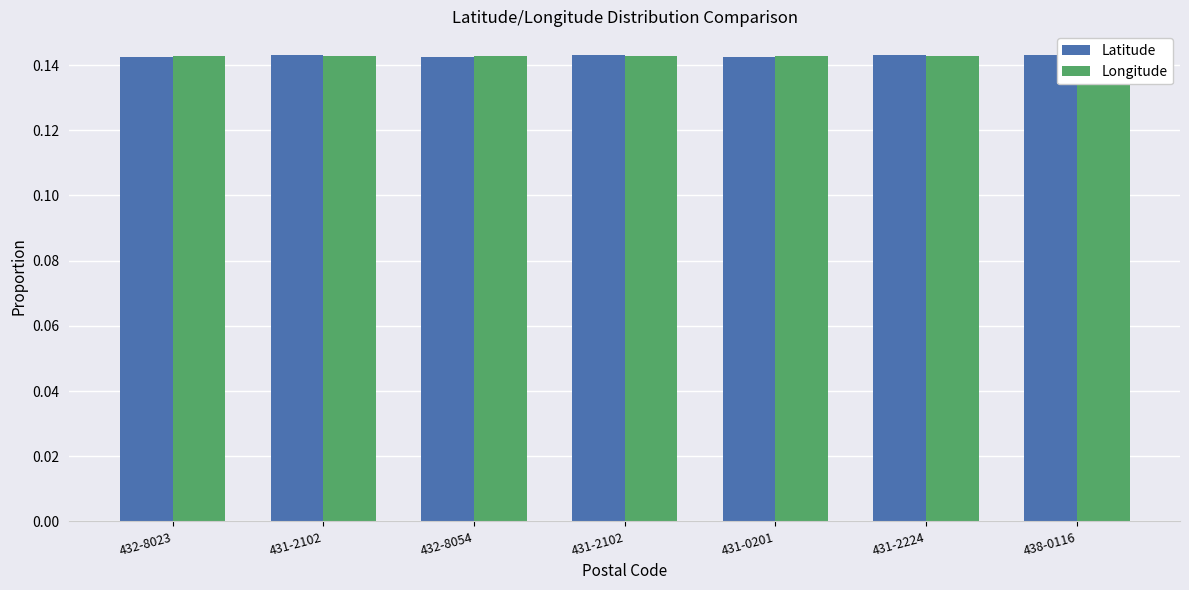

Which series has the largest total across all categories?

Longitude